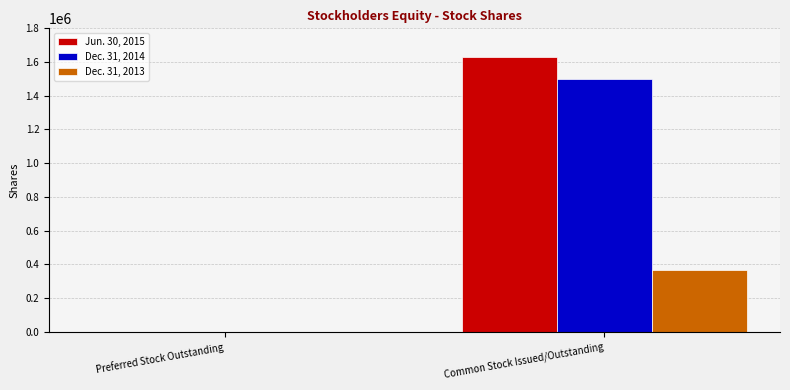

Is the value of Jun. 30, 2015 at Common Stock Issued/Outstanding greater than the value of Dec. 31, 2014 at Common Stock Issued/Outstanding?

Yes